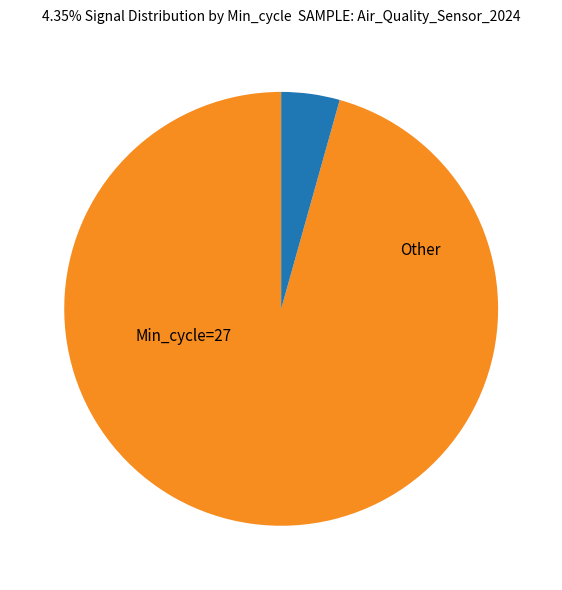

Does any single category account for the majority?

Yes